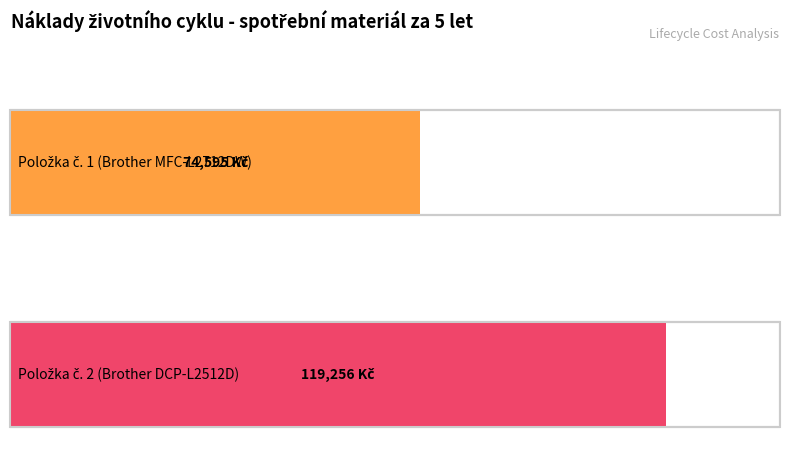

What position from the right is Položka č. 1 (Brother MFC-L2712DW)?

2